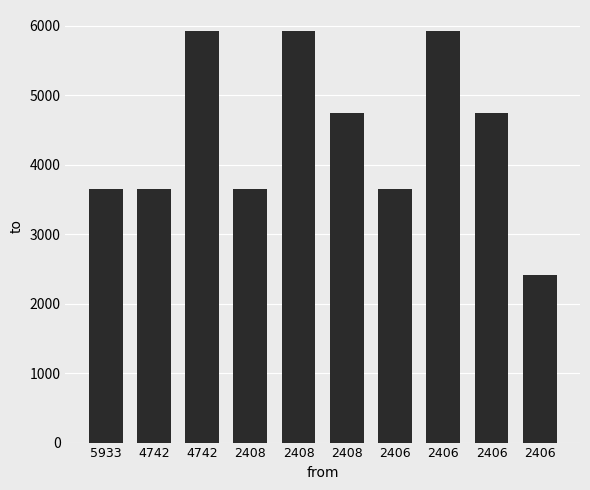

Are the bars grouped side by side (vs. stacked)?

No